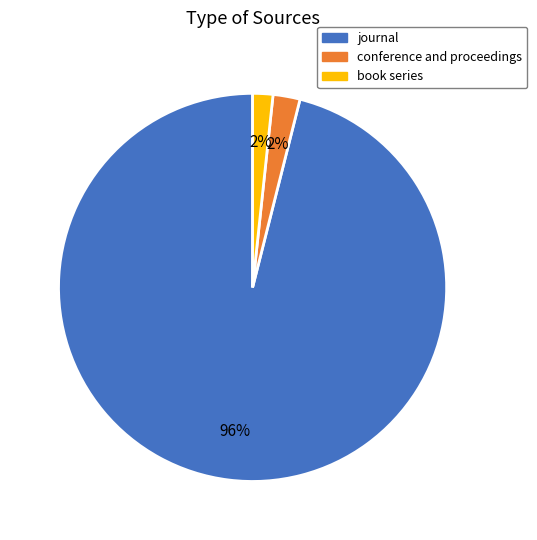

To the nearest percent, what is the average slice percentage?

33%